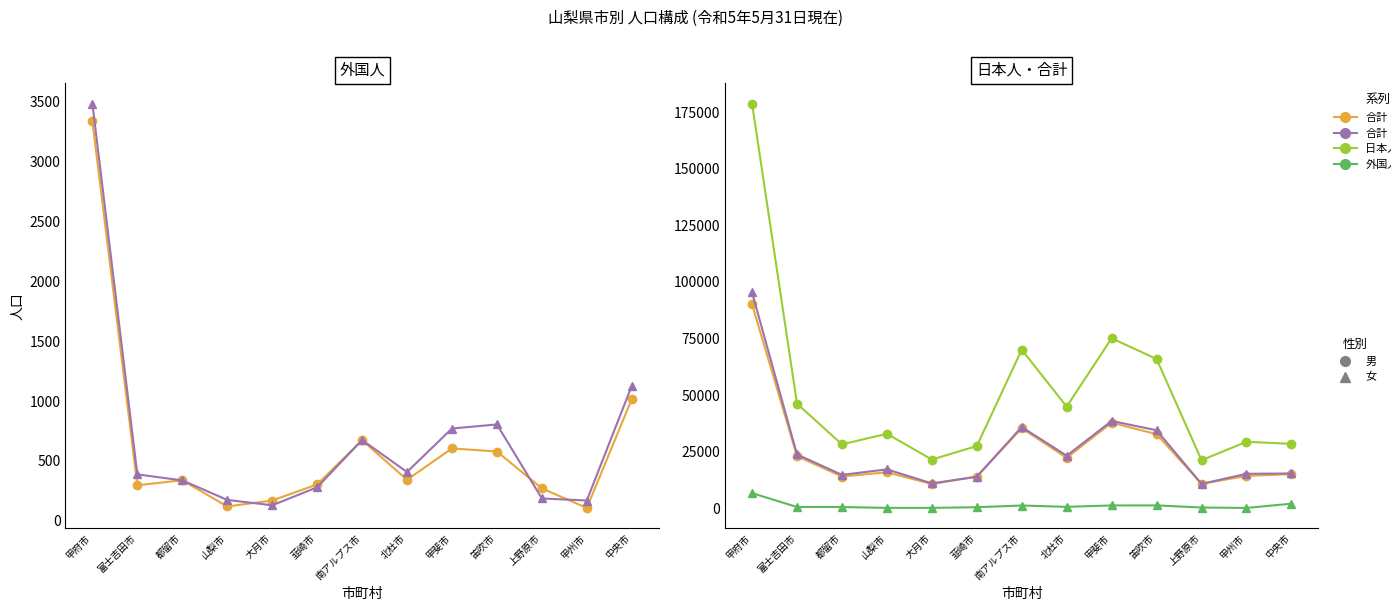

What is the maximum value shown in the chart?

178741